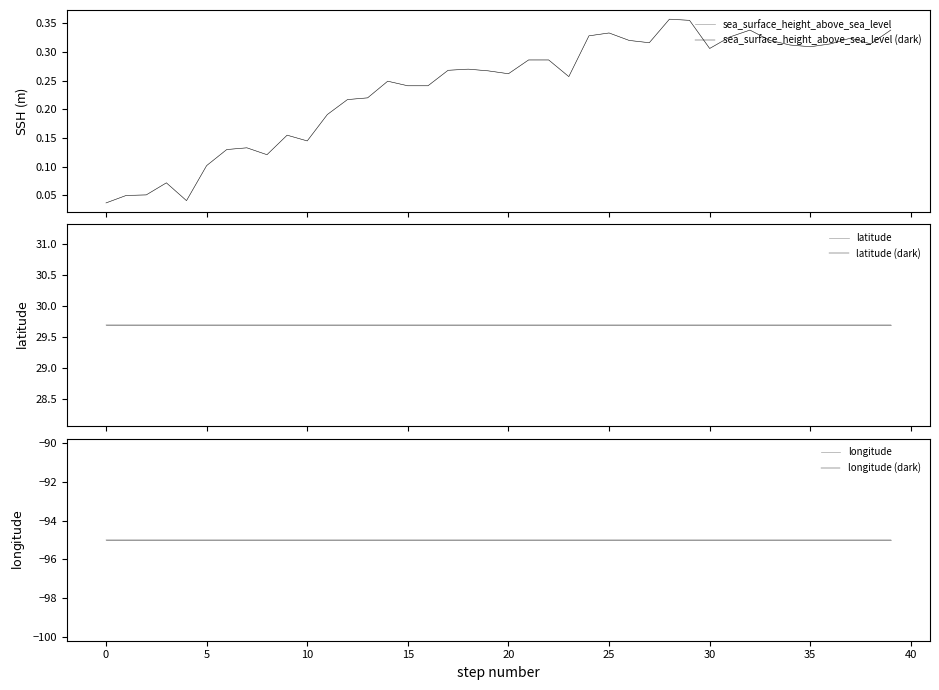

Rank the series by their maximum value, from lowest to highest.

longitude, longitude (dark), sea_surface_height_above_sea_level, sea_surface_height_above_sea_level (dark), latitude, latitude (dark)